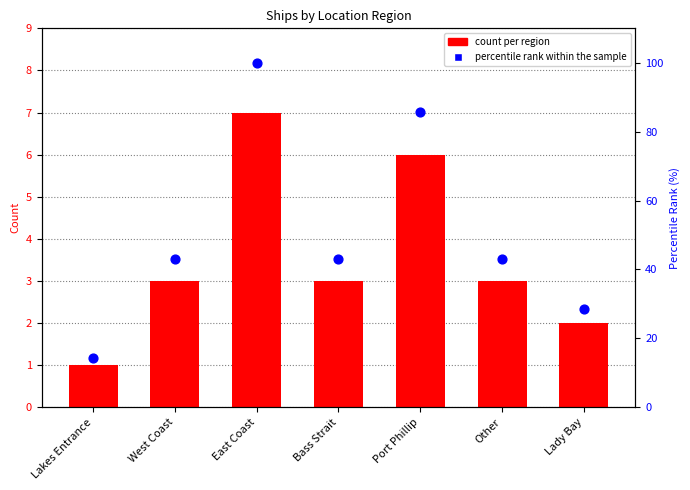

At how many categories does at least one series exceed 49?

2